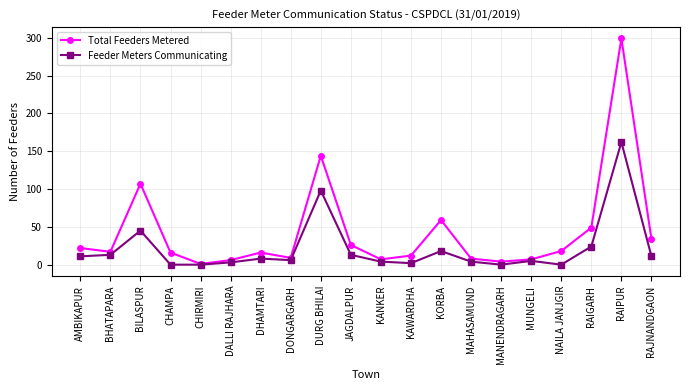

Does the chart display data point markers on the line(s)?

Yes